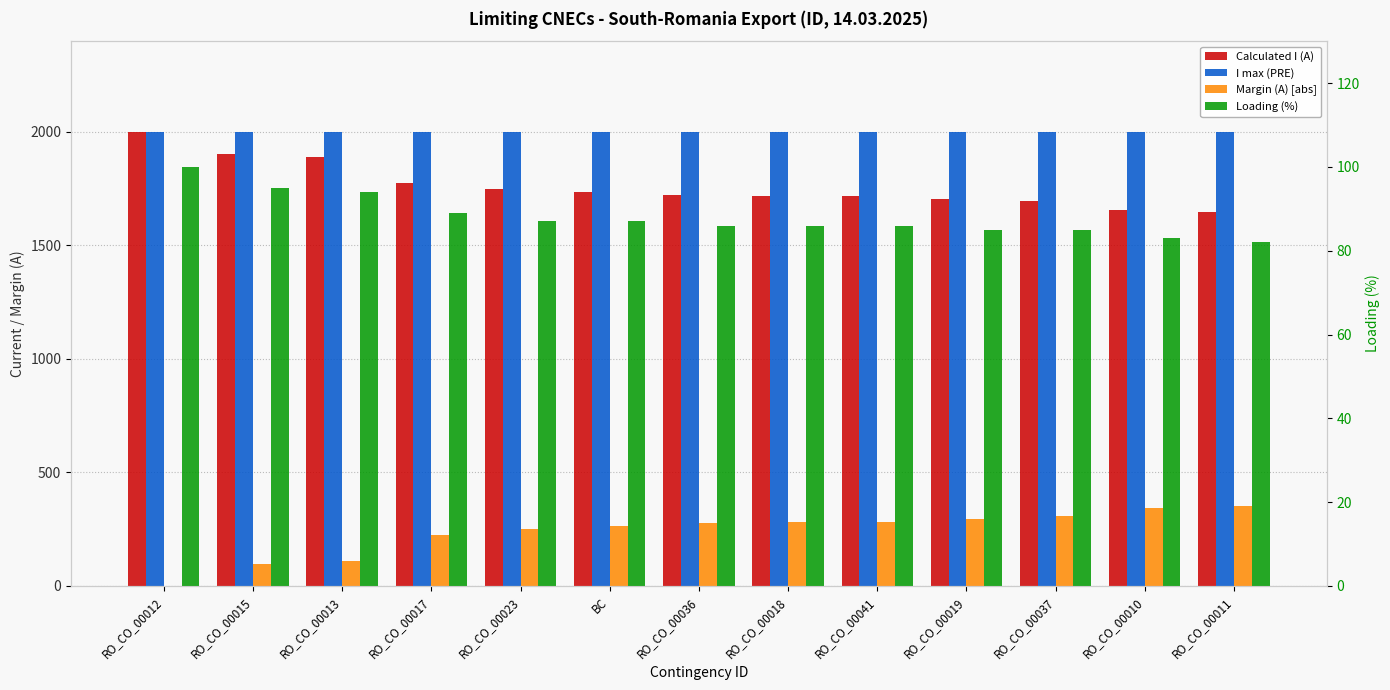

The value of Margin (A) [abs] at RO_CO_00036 is 279. True or false?

True